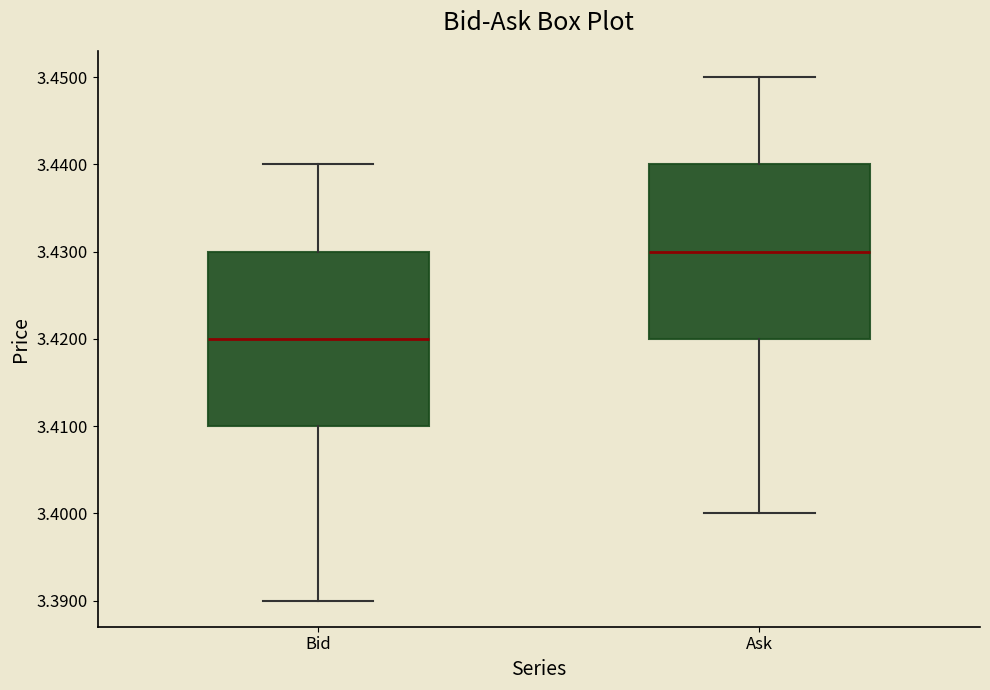

Reading left to right, read every box against the y-axis: the position of its median line, the range the box covers, and the ends of its whiskers. The values are not printed on the chart, so give them approximately, as read against the axis.

Bid: median 3.42, box 3.41 to 3.43, whiskers 3.39 to 3.44
Ask: median 3.43, box 3.42 to 3.44, whiskers 3.40 to 3.45